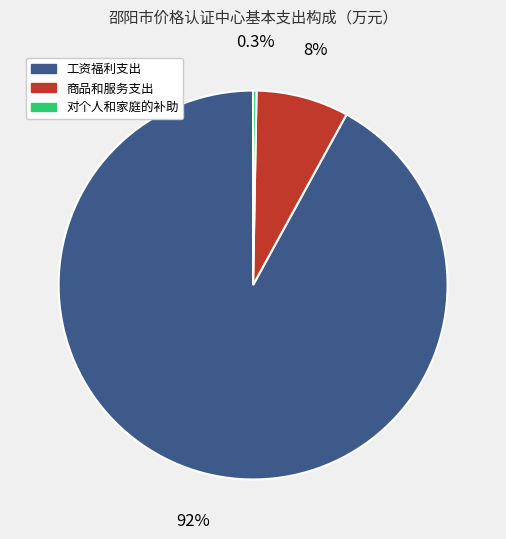

To the nearest percent, what is the difference between the largest and smallest slice percentages?

92%